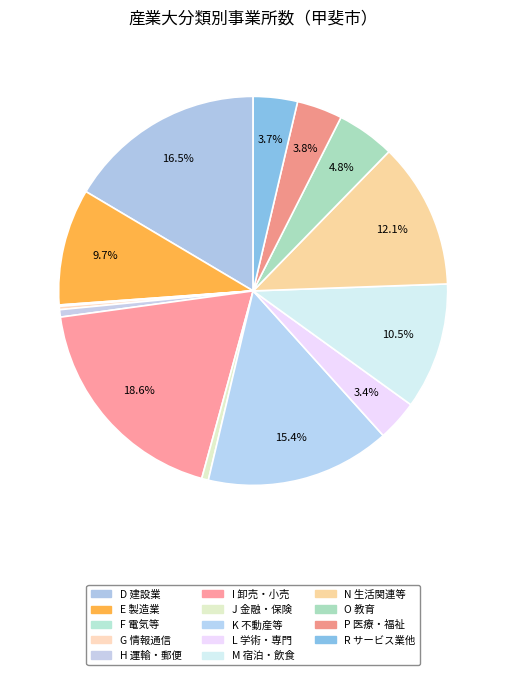

Which category has the biggest portion of the pie?

I 卸売・小売